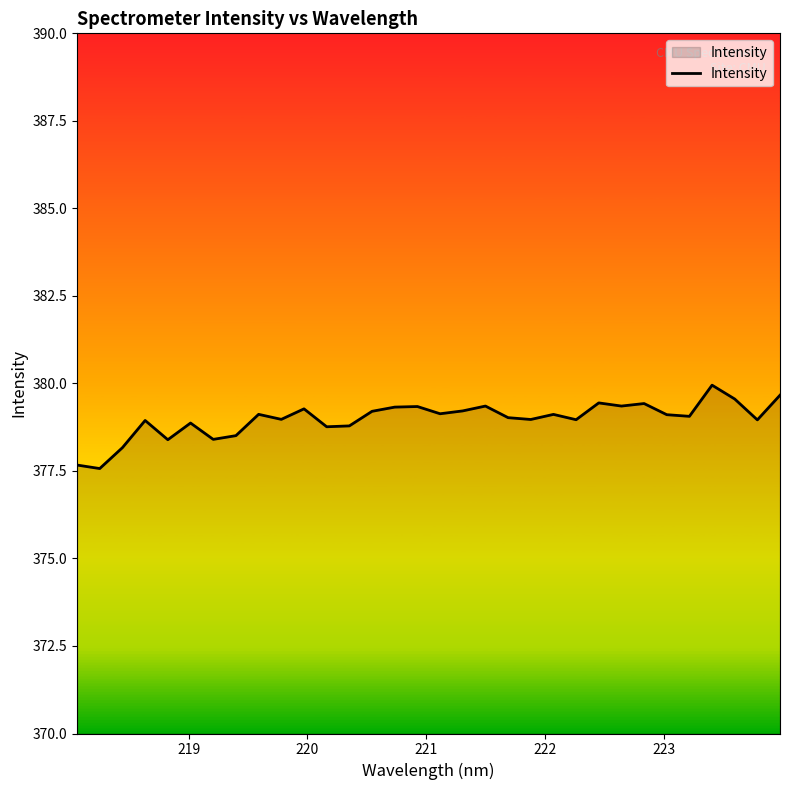

What is the difference between the maximum and minimum values?

2.4